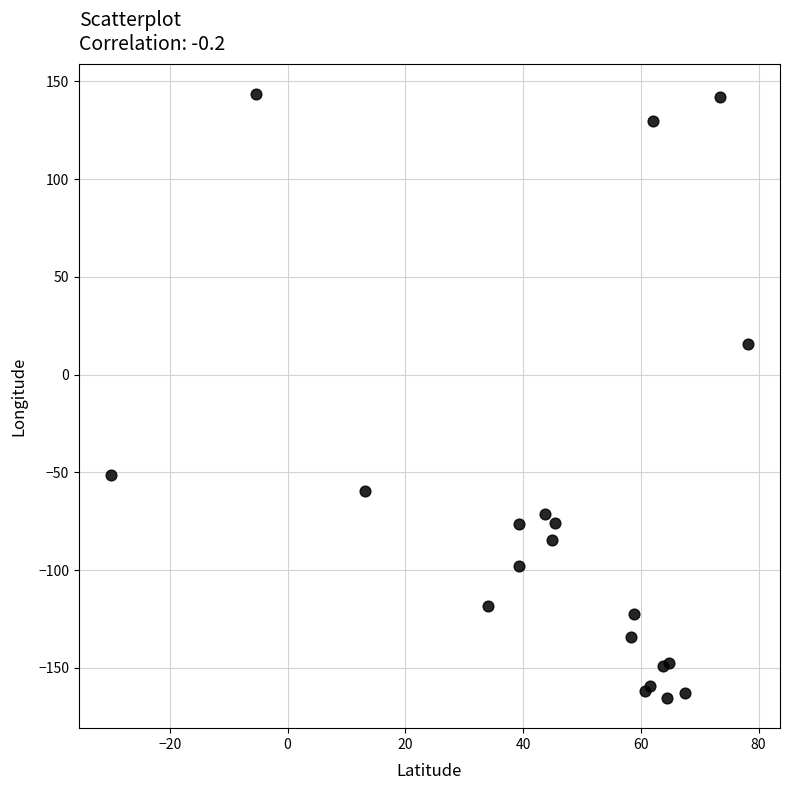

What Y value in the scatter plot is closest to -11?

15.6